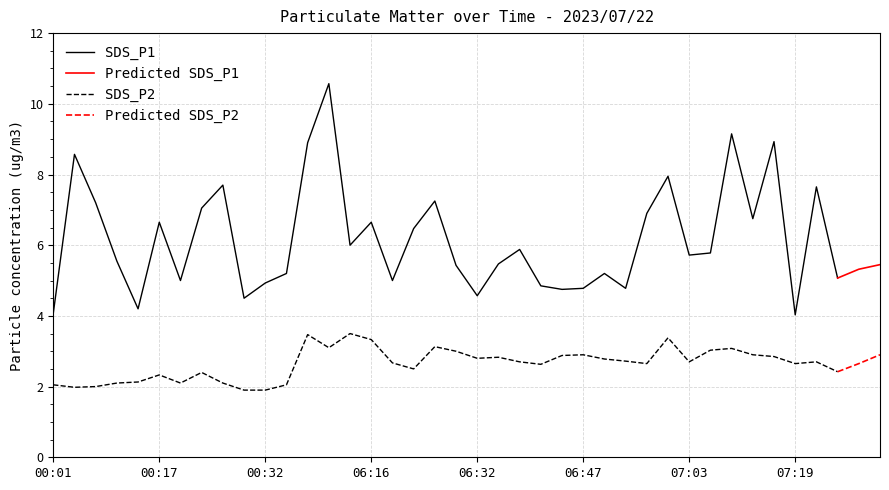

What is the lowest value of the SDS_P2 series?

1.9